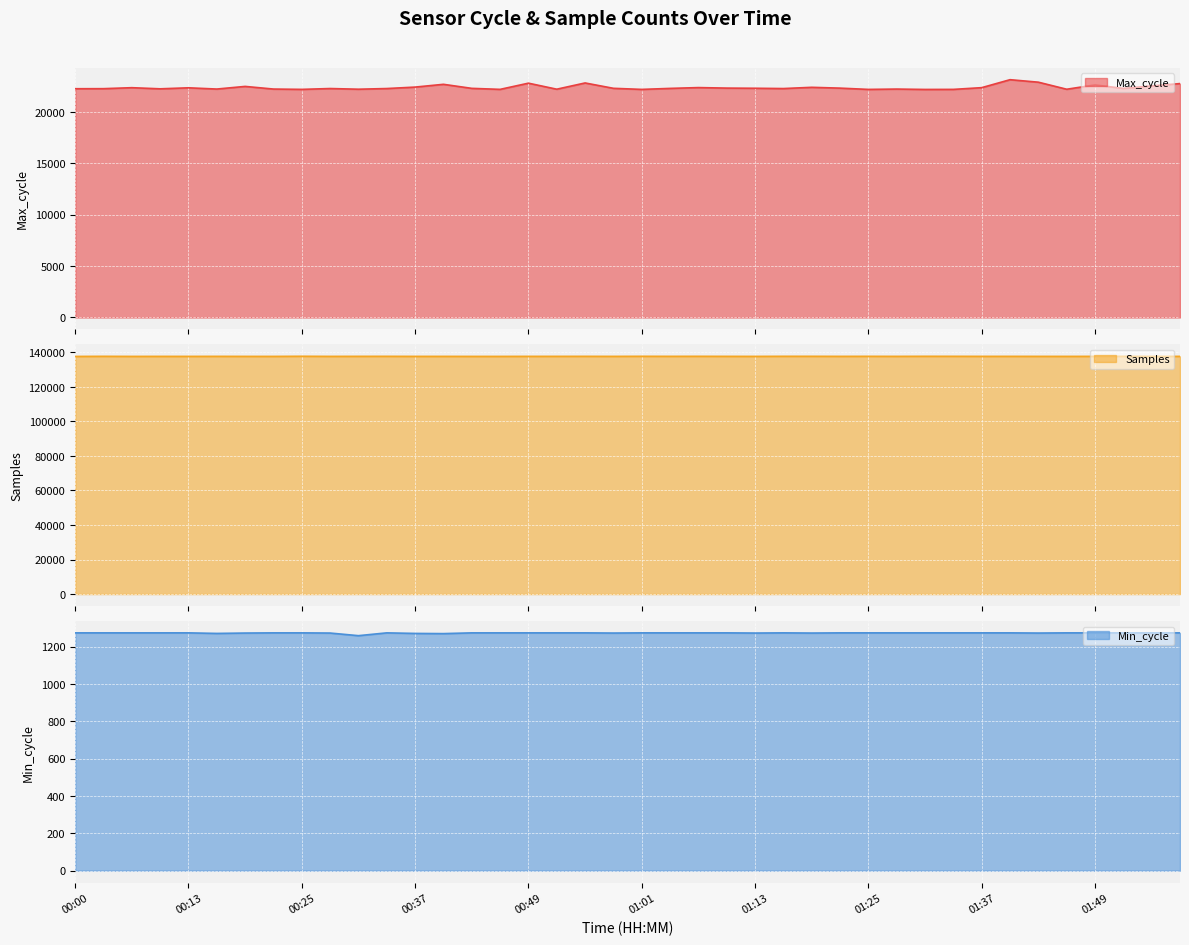

True or false: Min_cycle line has more than 0 interior local peaks.

True